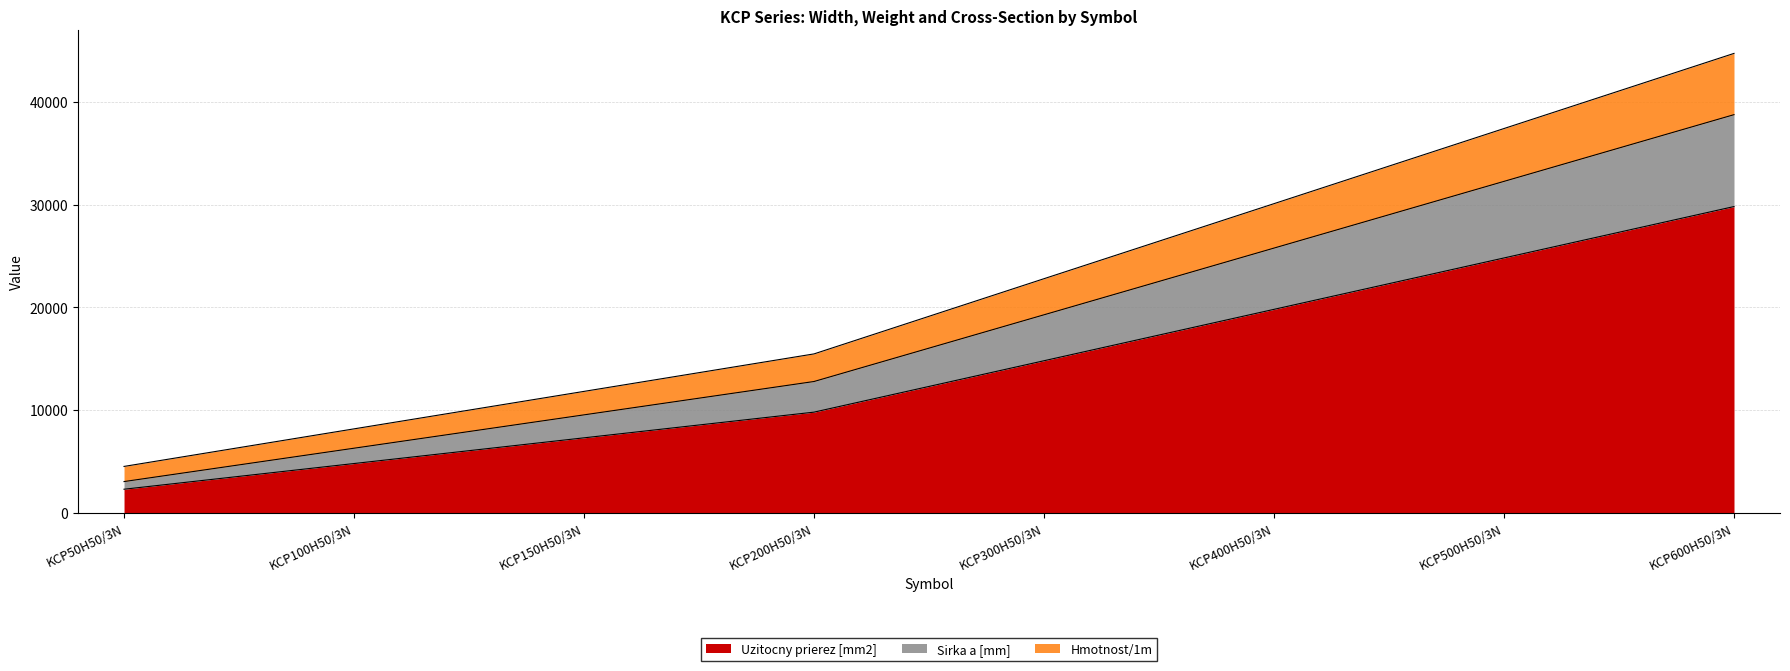

What is the difference between the maximum and minimum values in the Uzitocny prierez [mm2] series?

27500.0